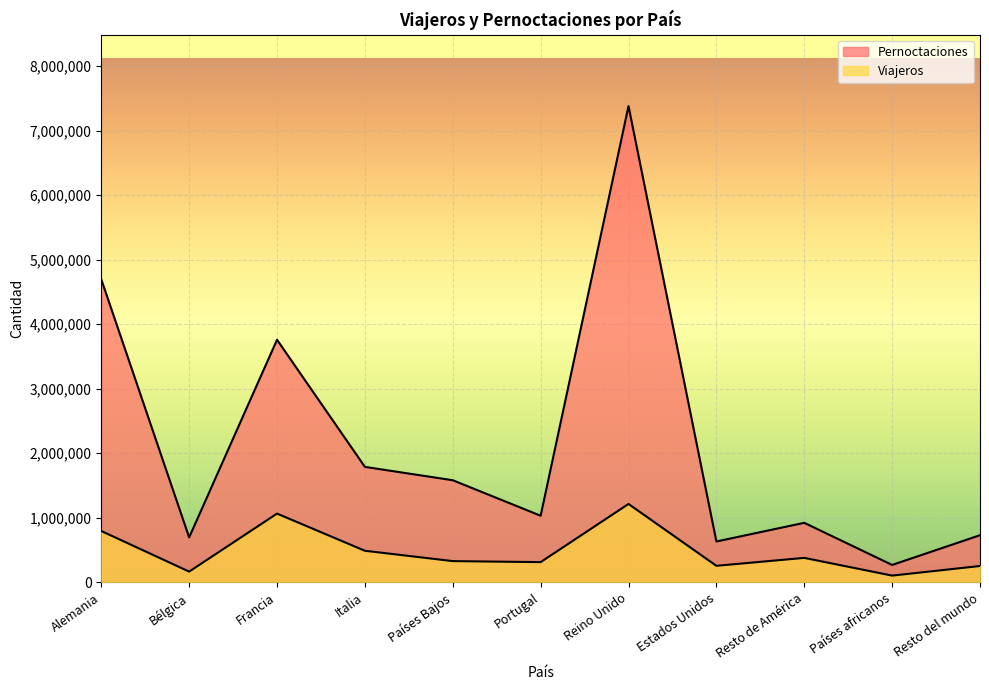

At how many categories does at least one series exceed 5973699?

1